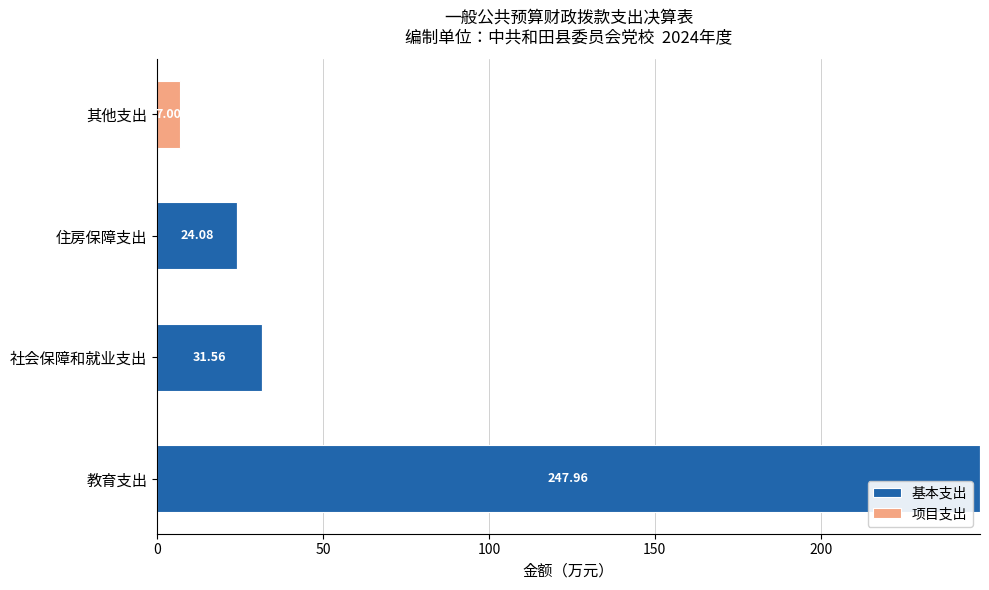

Where is 基本支出 nearest to the value 123?

社会保障和就业支出